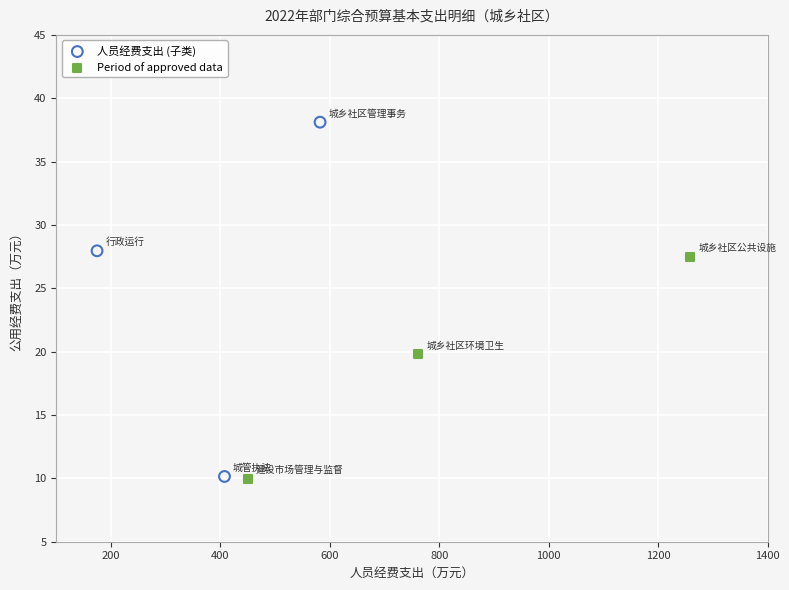

Which series contains the highest Y value?

人员经费支出 (子类)